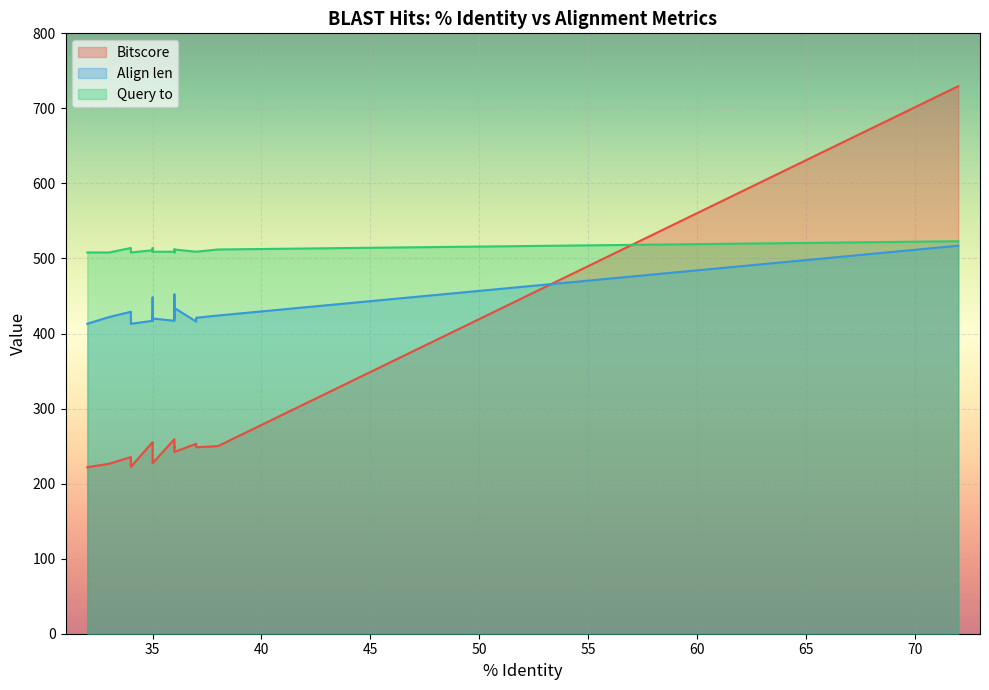

Rank the series by their average value, from lowest to highest.

Bitscore, Align len, Query to